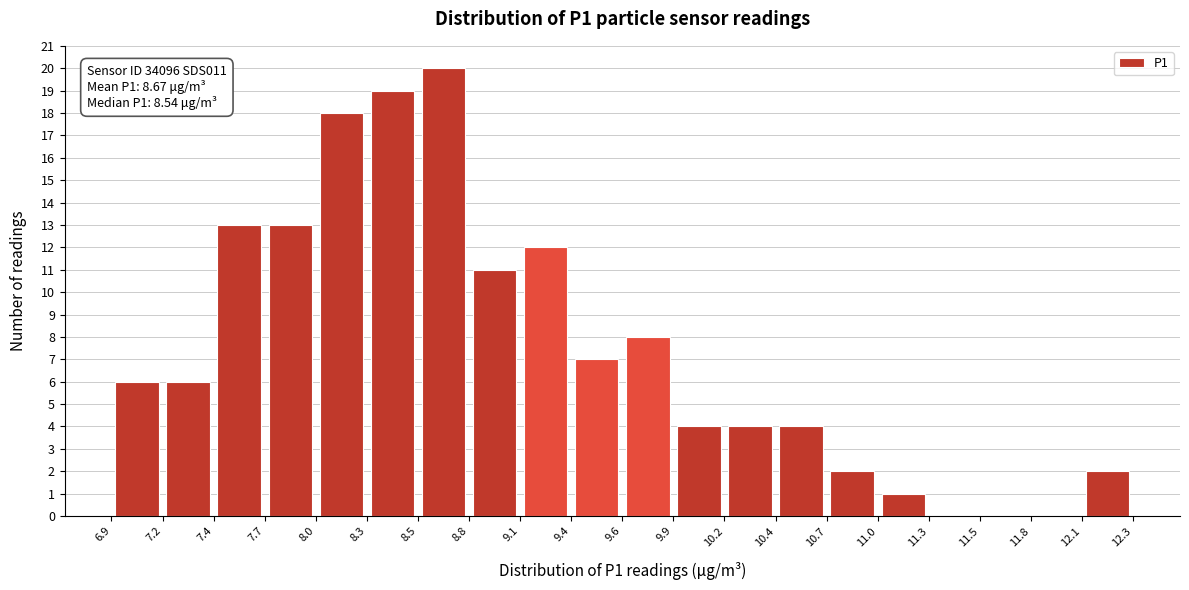

Which range on the x-axis has the tallest bar?

8.5 to 8.8